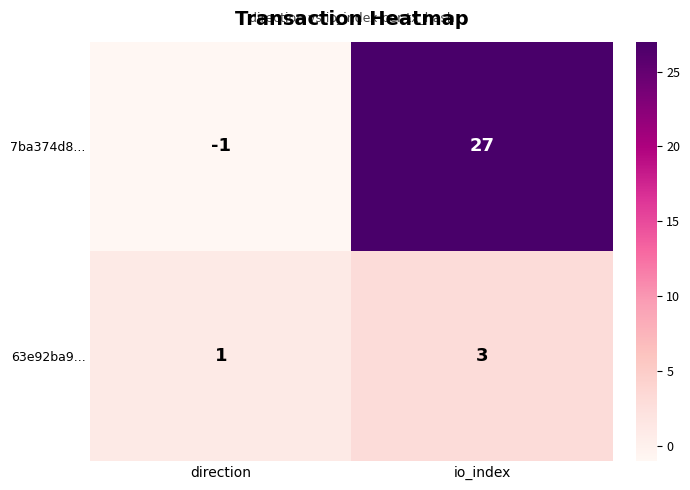

Is it true that 63e92ba9... equals 1 at direction?

True